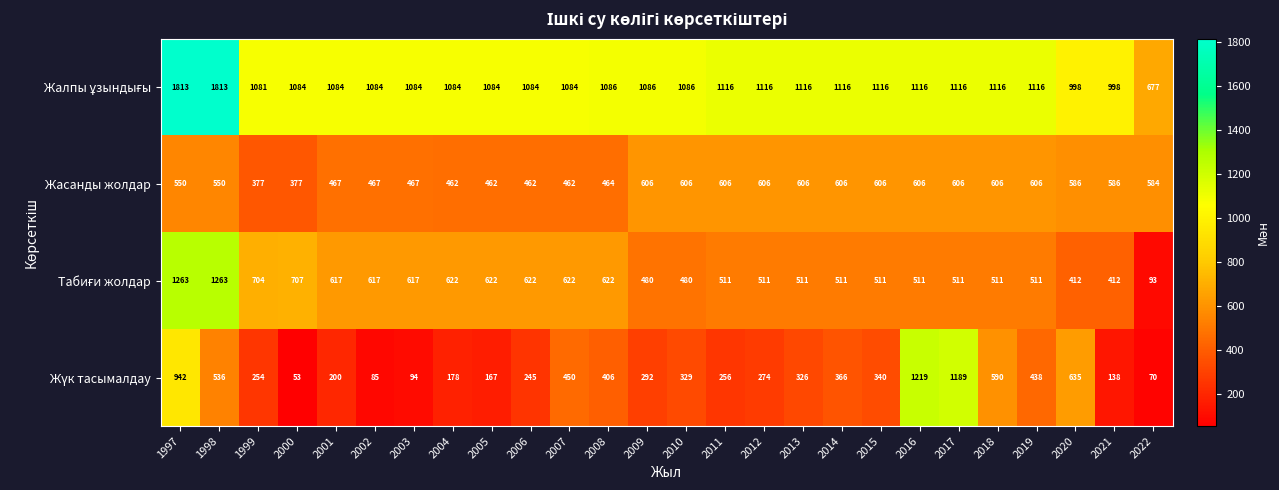

At how many categories does at least one series exceed 189?

26